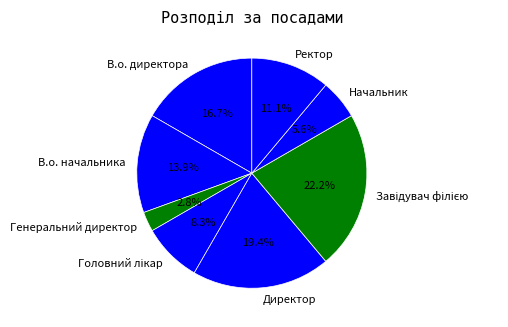

How many slices are in this pie chart?

8